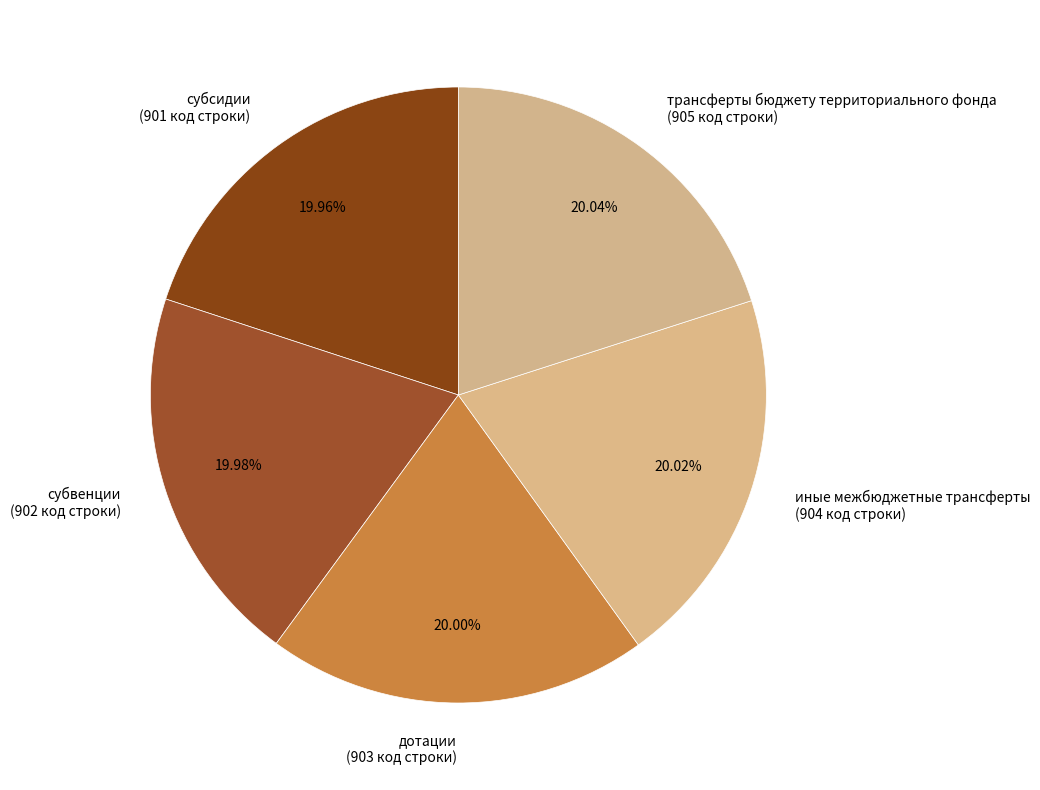

Is there a majority slice in this chart?

No